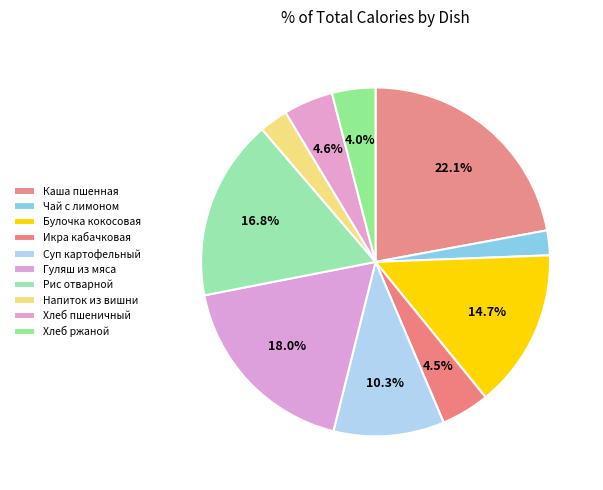

How many slices are in this pie chart?

10